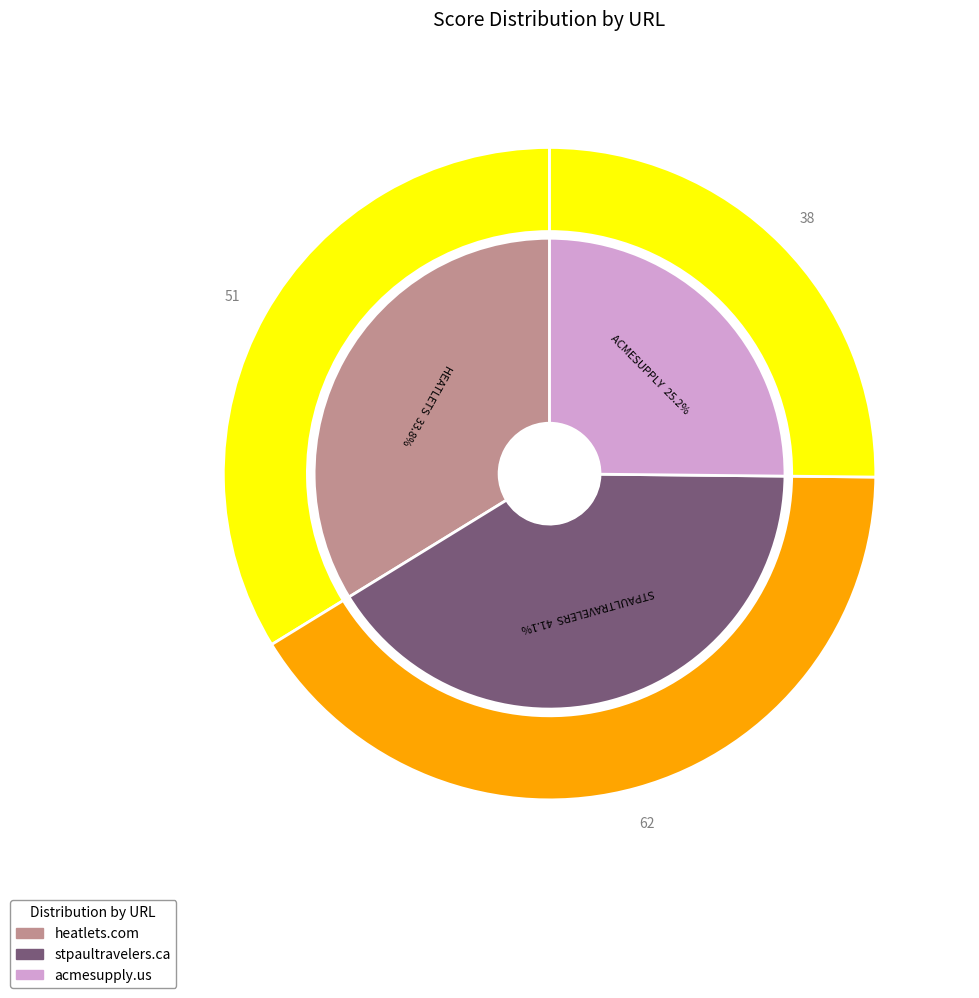

Which slice is the smallest?

acmesupply.us